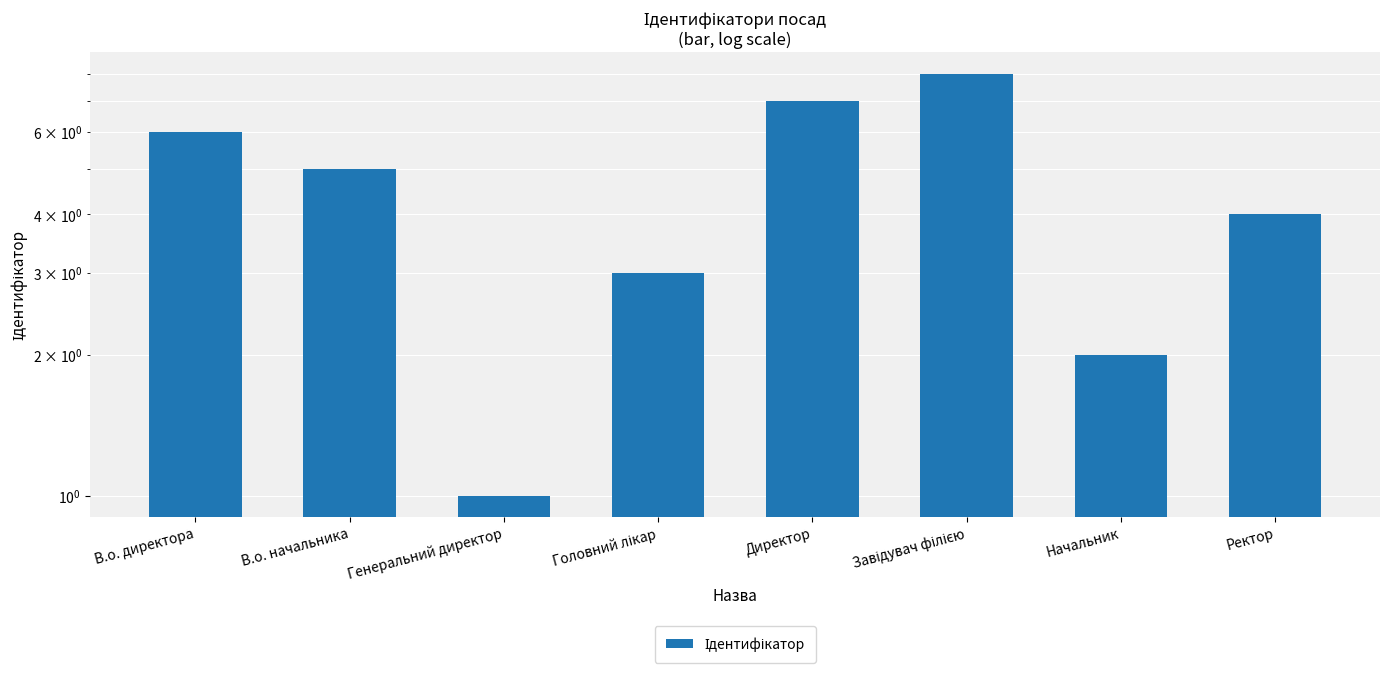

Is it true that the value at Головний лікар is 4?

False